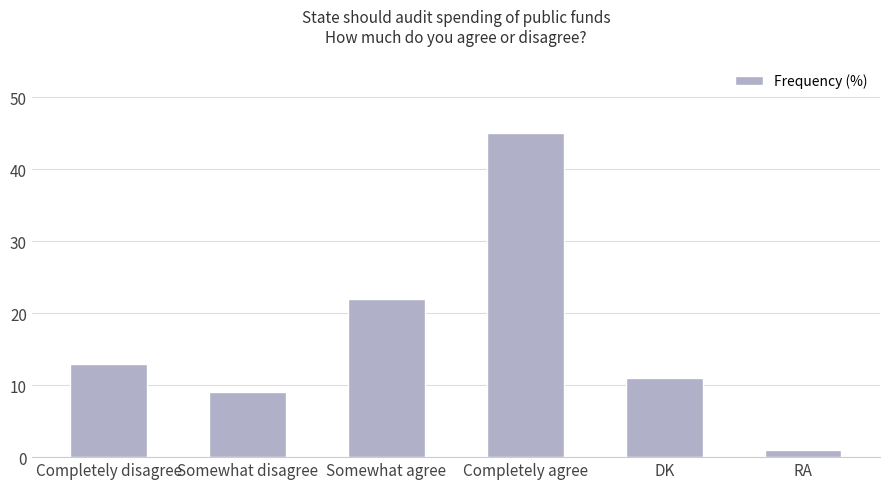

Count the number of categories in the chart.

6